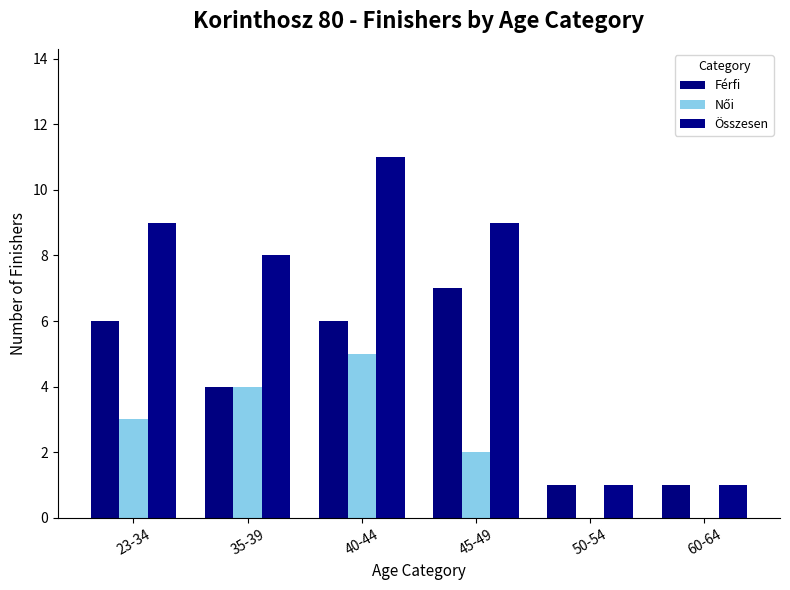

What position from the right is 45-49?

3